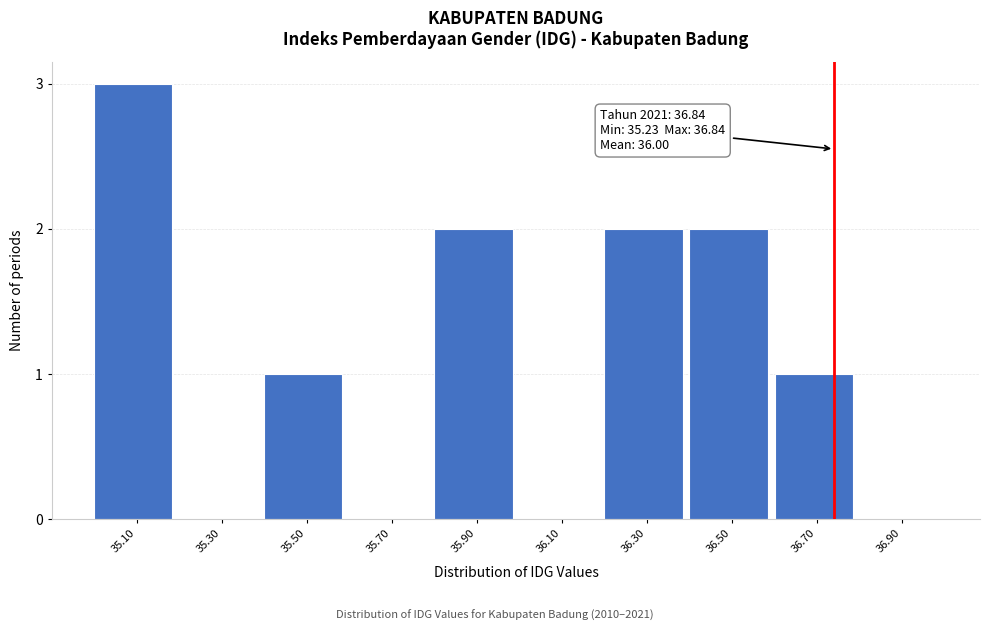

Reading left to right, extract all data points from this chart.

35.10=3	35.30=0	35.50=1	35.70=0	35.90=2	36.10=0	36.30=2	36.50=2	36.70=1	36.90=0